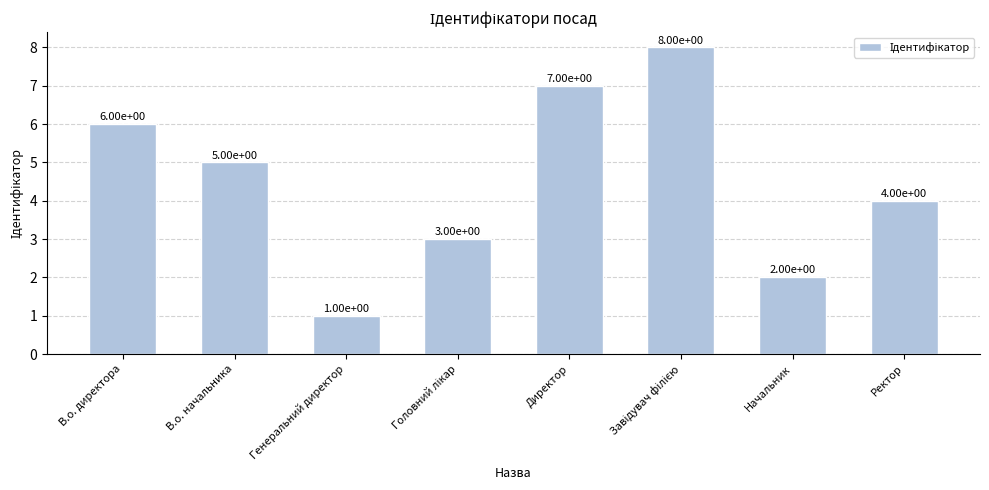

What is the label of the 4th bar from the right?

Директор